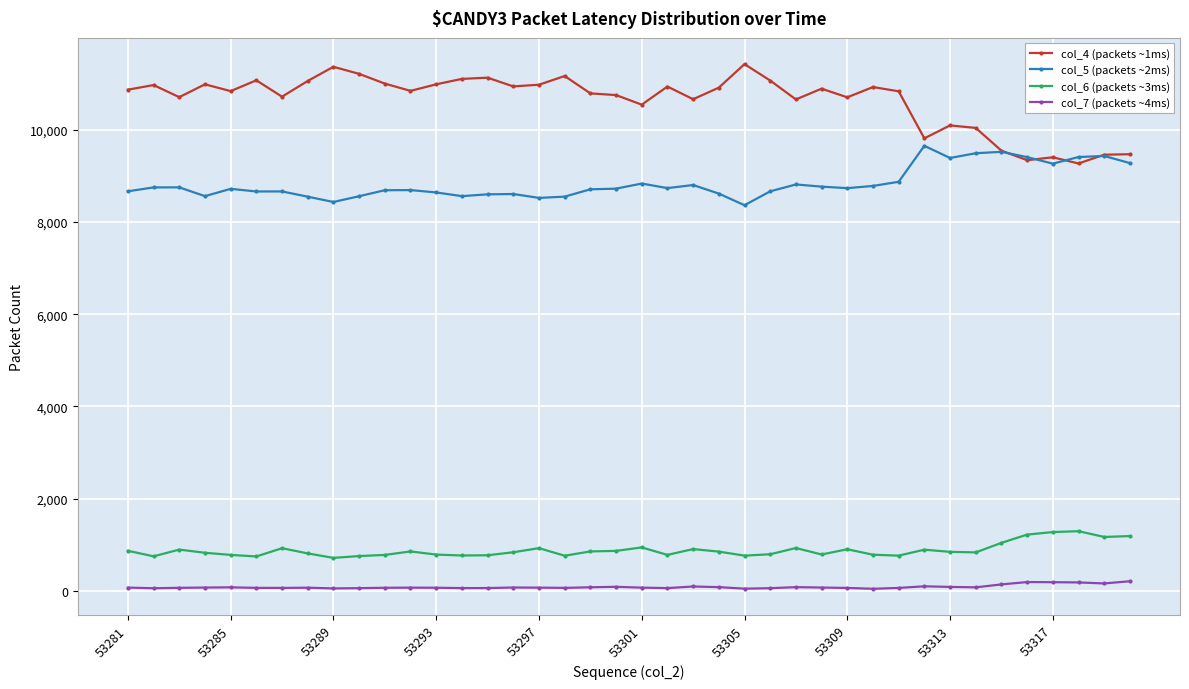

Rank the series by their maximum value, from highest to lowest.

col_4 (packets ~1ms), col_5 (packets ~2ms), col_6 (packets ~3ms), col_7 (packets ~4ms)